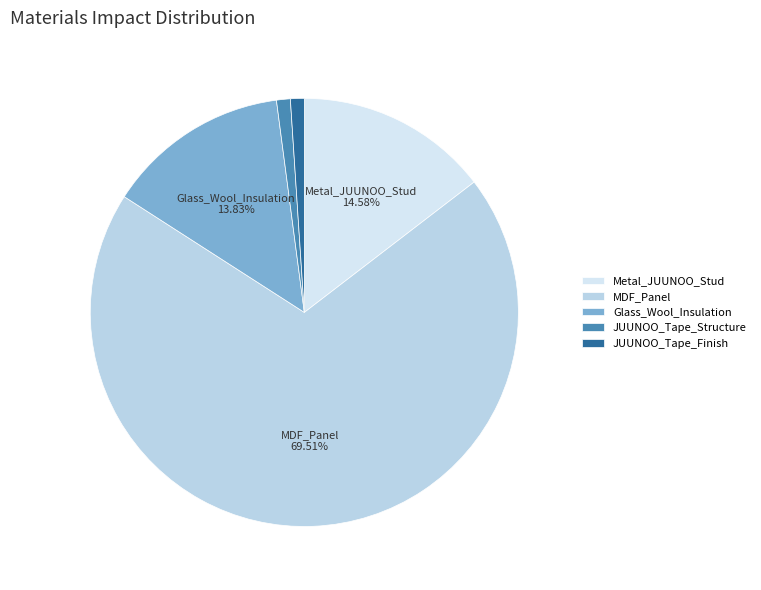

Which slice is the smallest?

JUUNOO_Tape_Structure